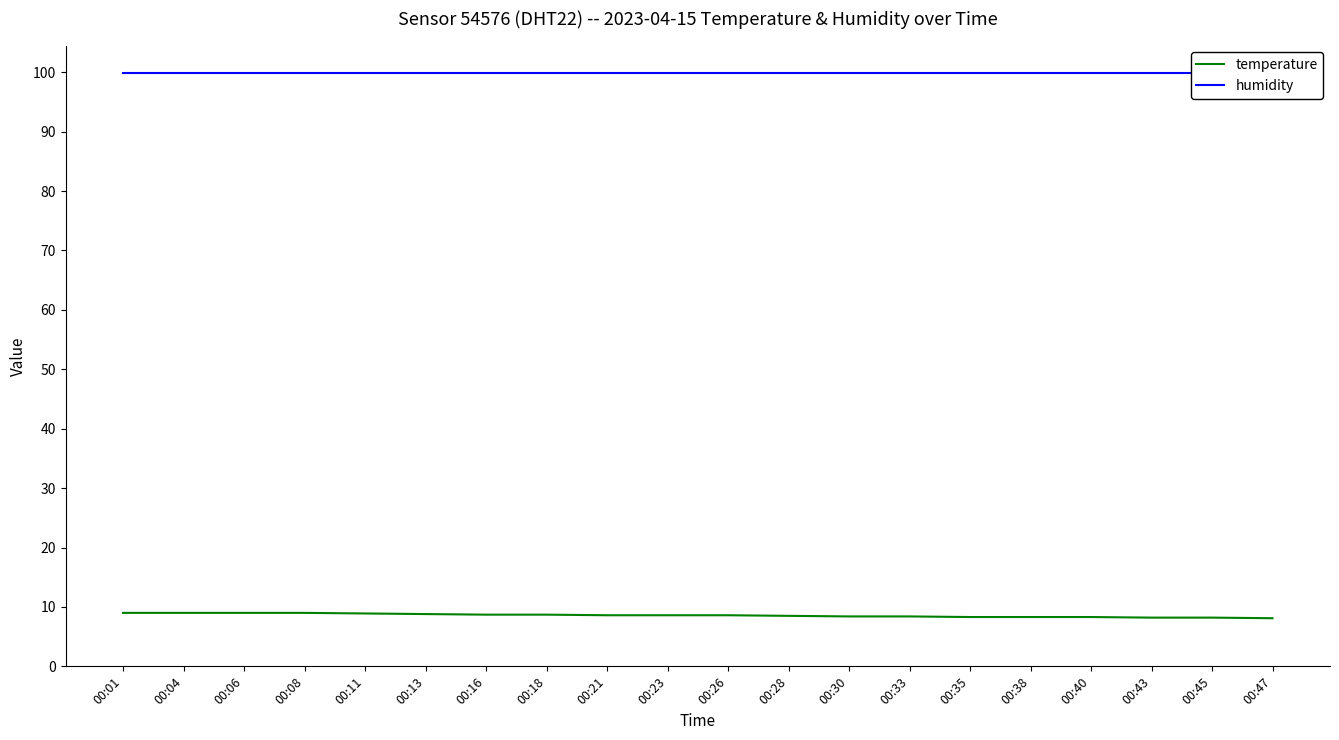

At which label does temperature reach its minimum?

00:47